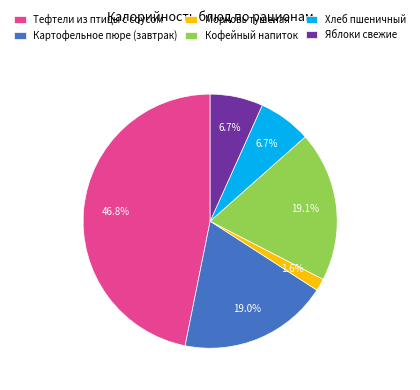

To the nearest percent, what is the combined percentage of Хлеб пшеничный and Картофельное пюре (завтрак)?

26%